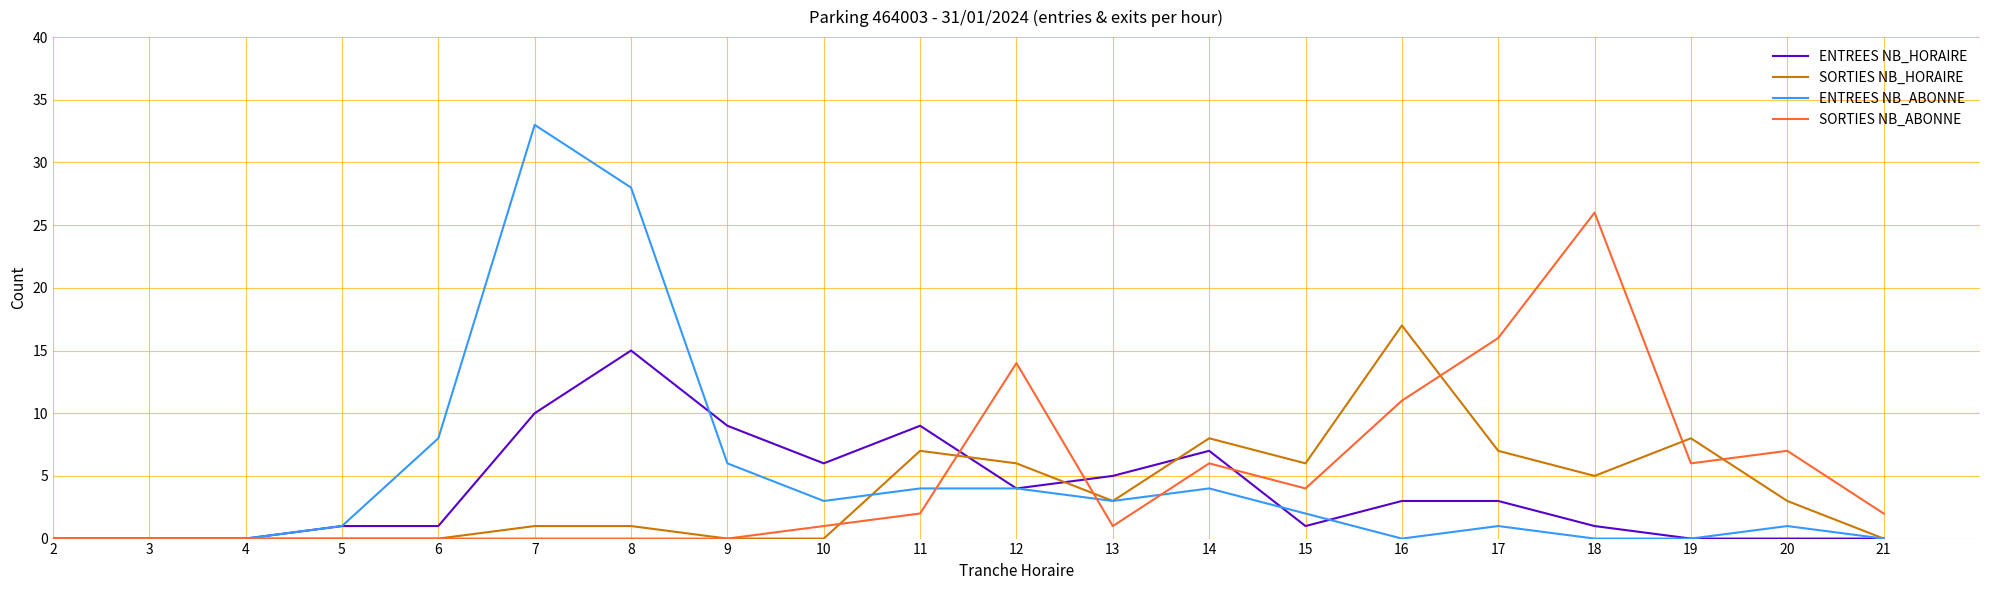

Count the number of data series in this chart.

4